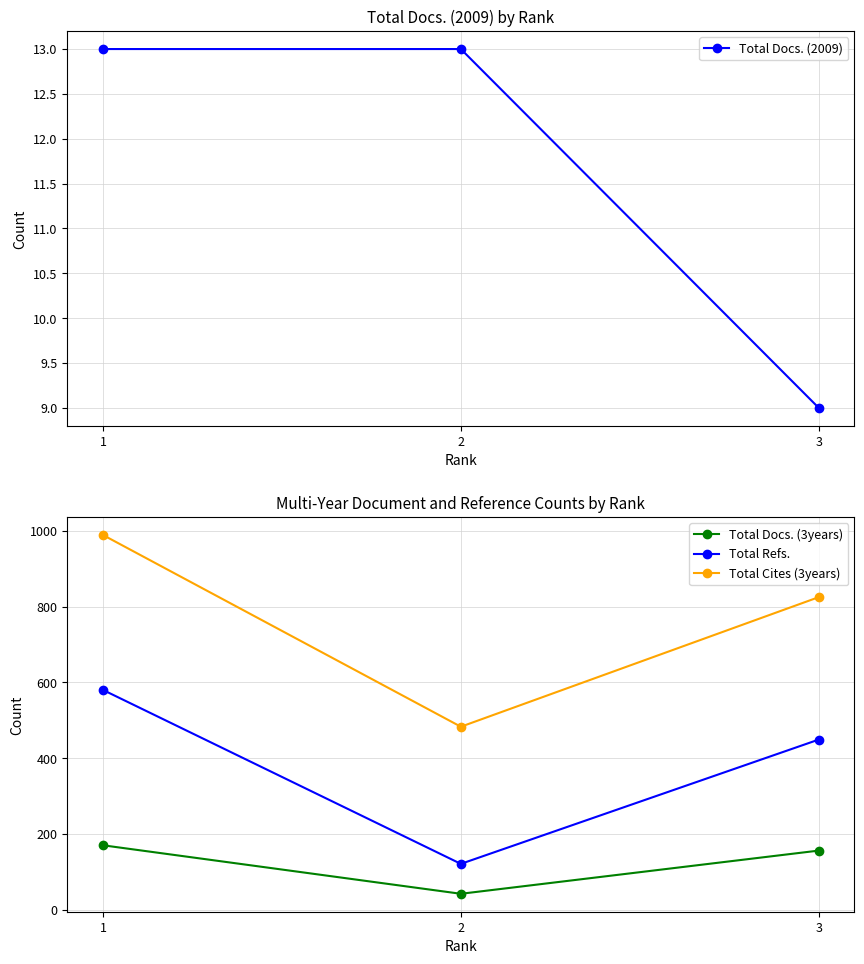

Is it true that Total Refs. equals 181 at 2?

False